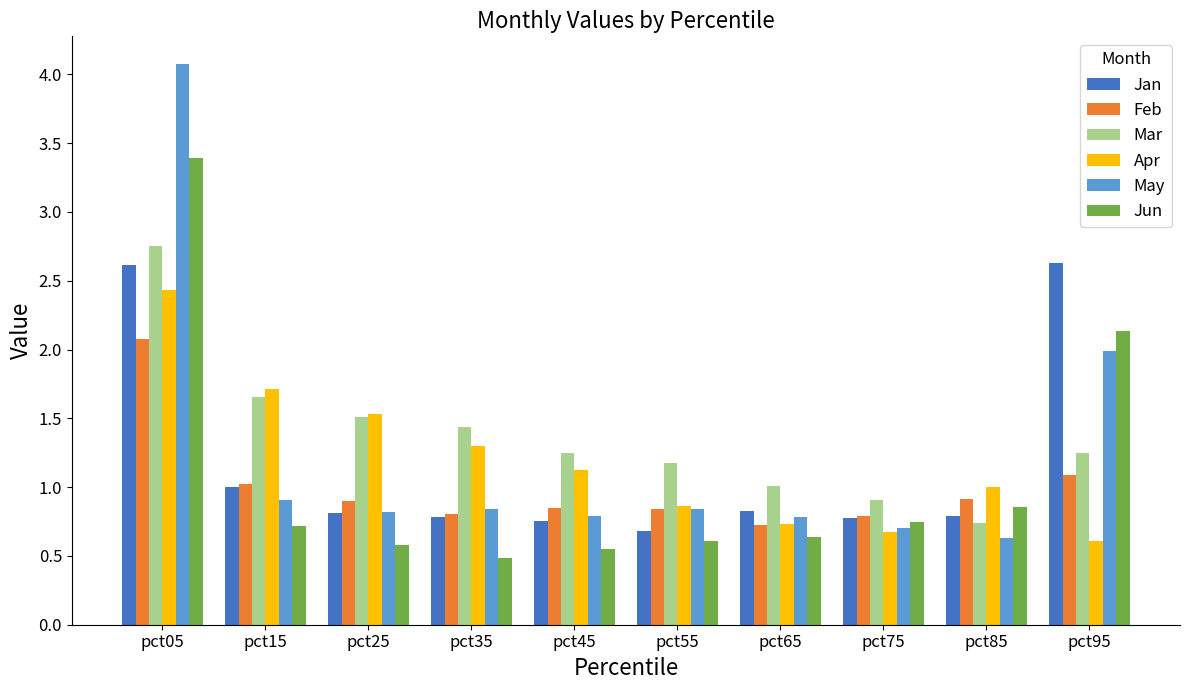

Rank the series by their maximum value, from highest to lowest.

May, Jun, Mar, Jan, Apr, Feb